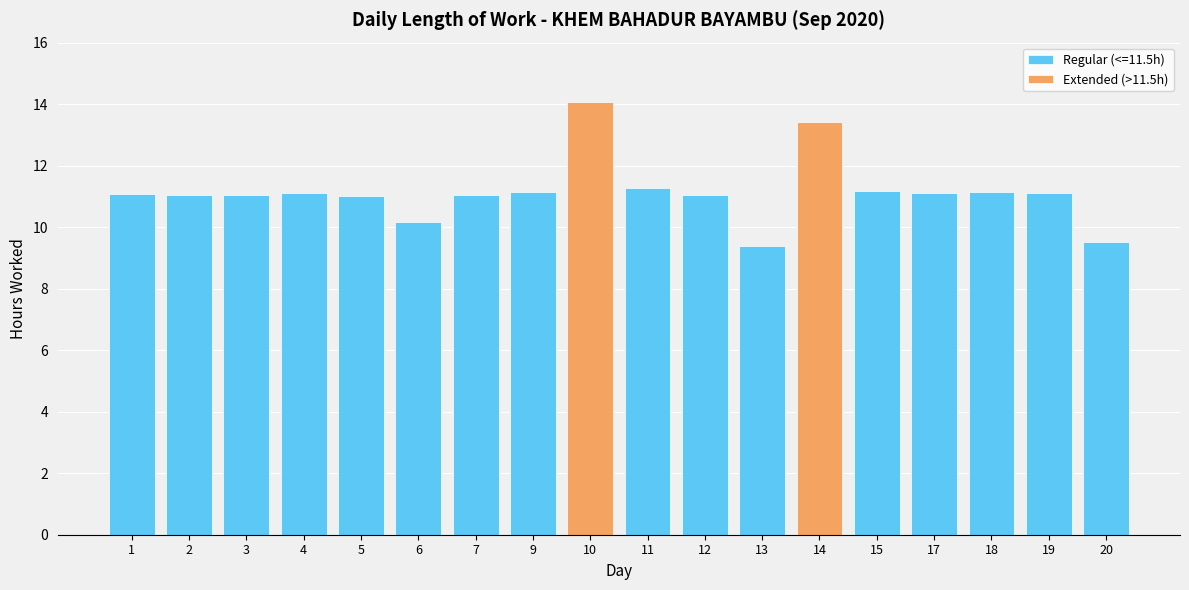

List the labels in order of Extended (>11.5h) value, smallest first.

14, 10